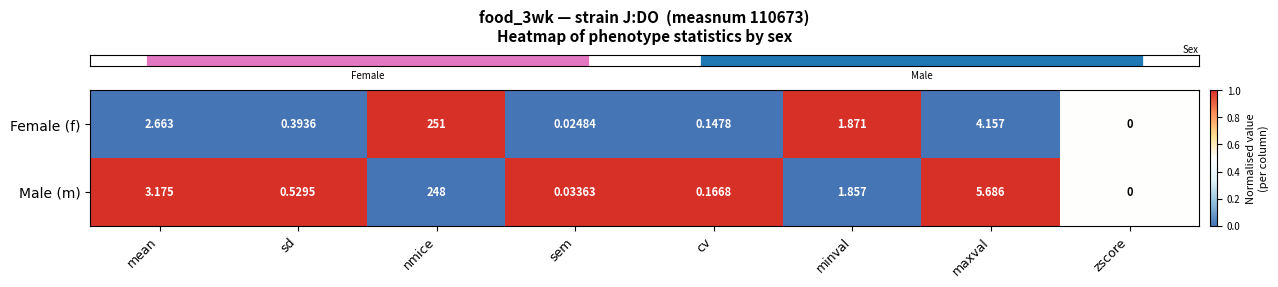

At which category does the chart reach its minimum across all series?

zscore